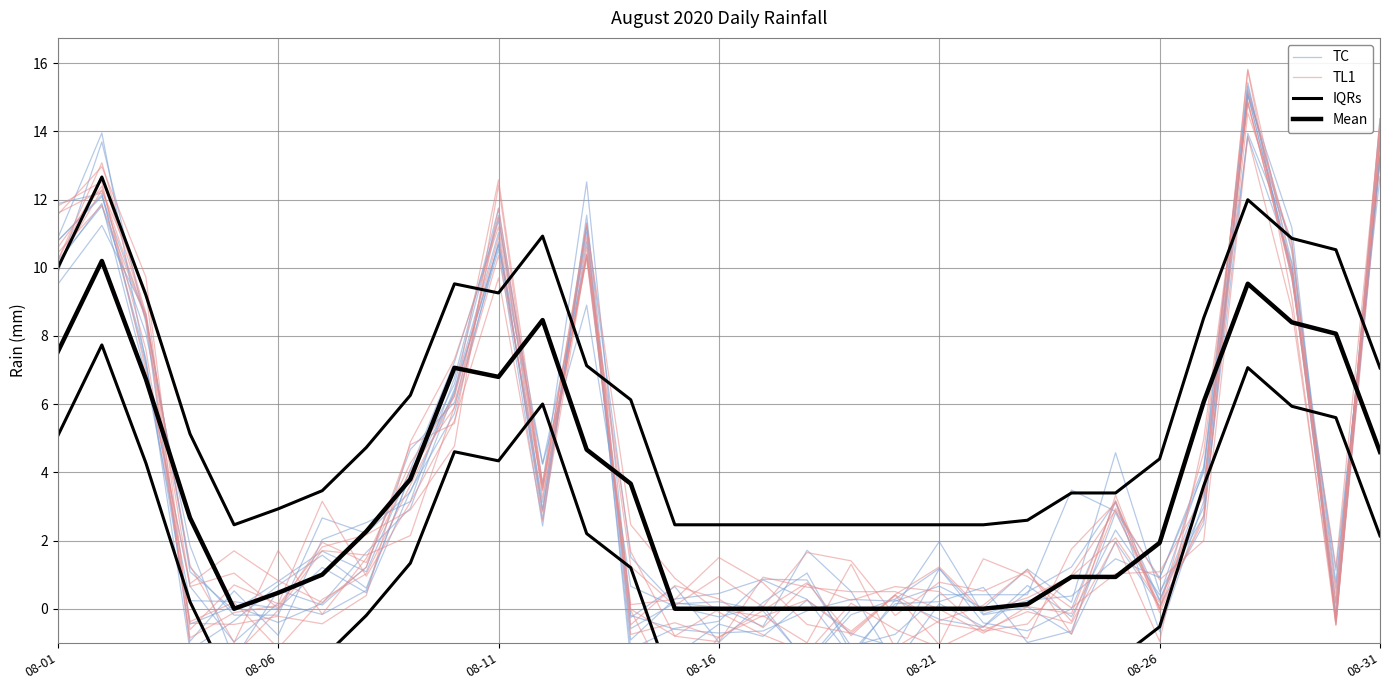

What is the difference between the second highest and second lowest values in the Mean series?

9.5